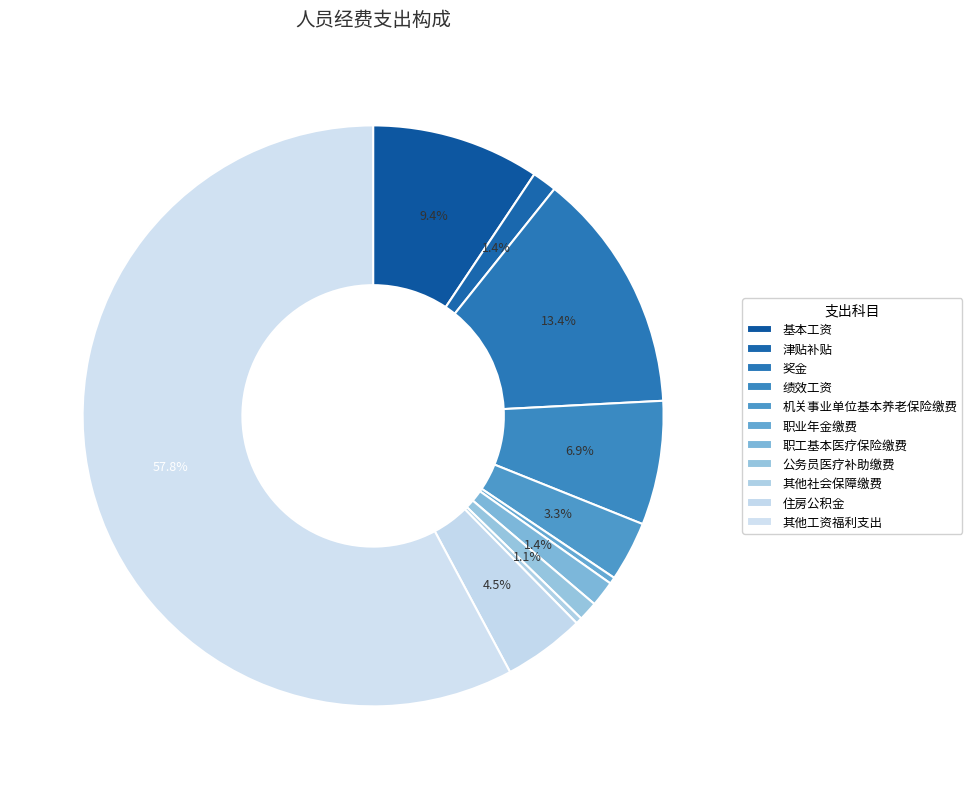

Does any single category account for the majority?

Yes